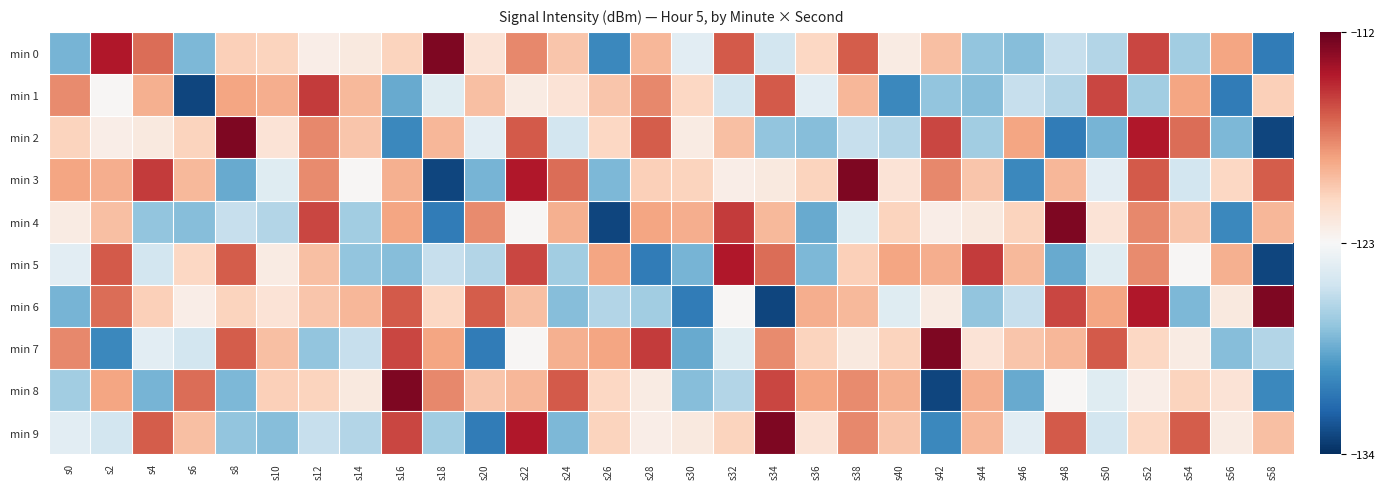

Which series has the widest spread of values?

min 2